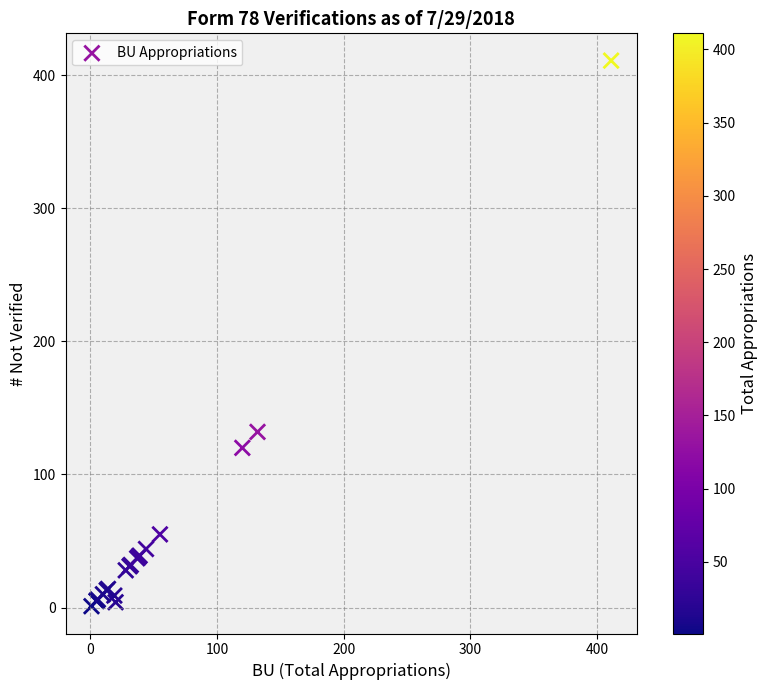

What Y value in the scatter plot is closest to 206?

132